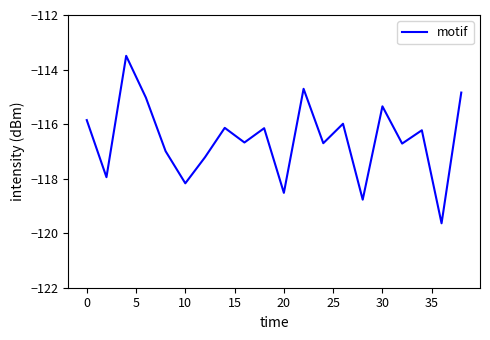

Does the chart display data point markers on the line(s)?

No